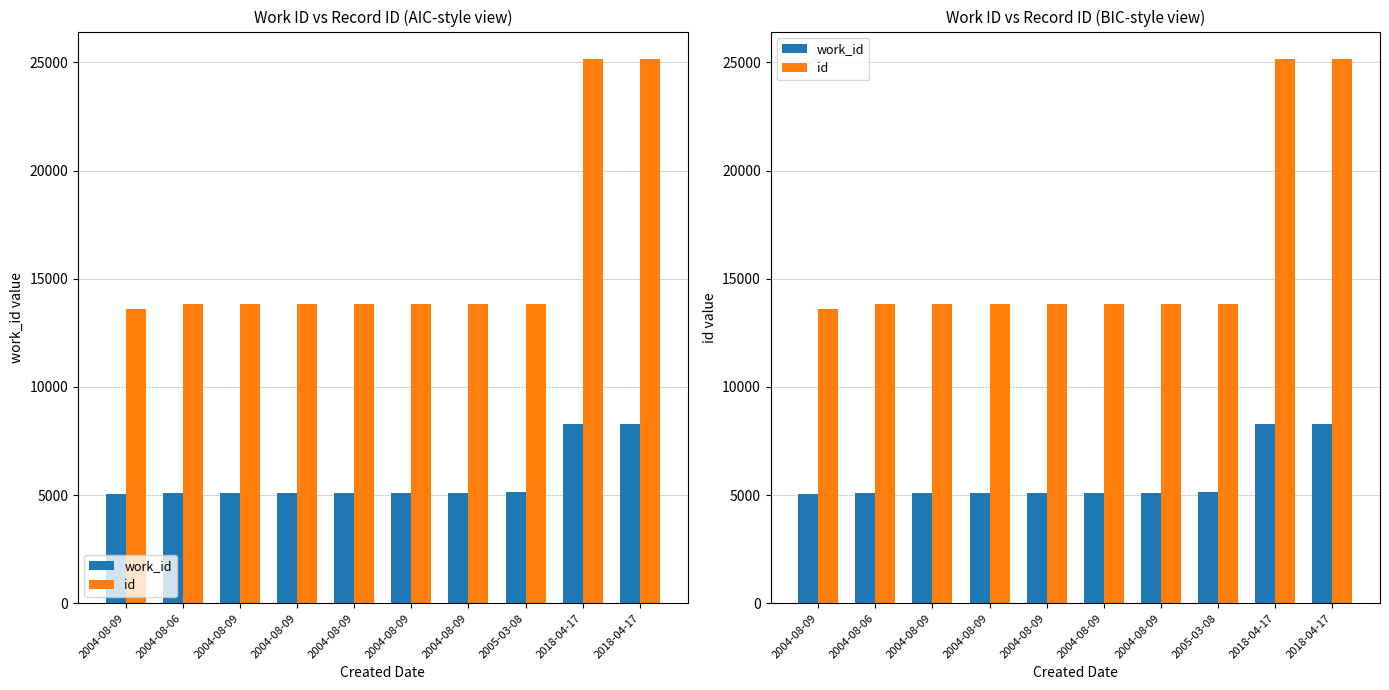

What is the value of the work_id bar at the 5th from the left?

5072